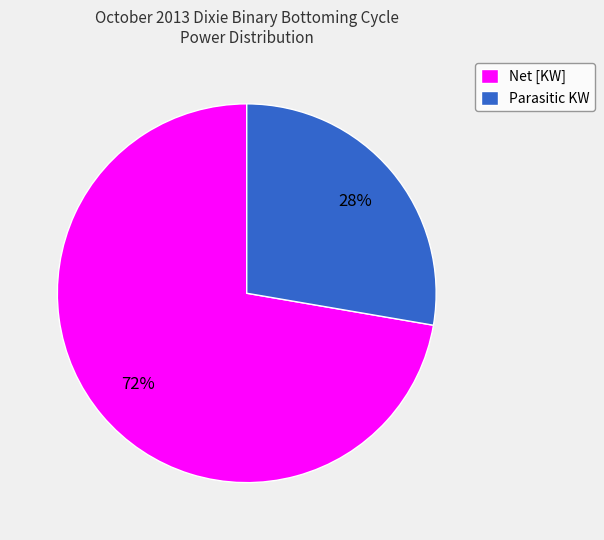

Is there any slice that represents more than half of the pie?

Yes